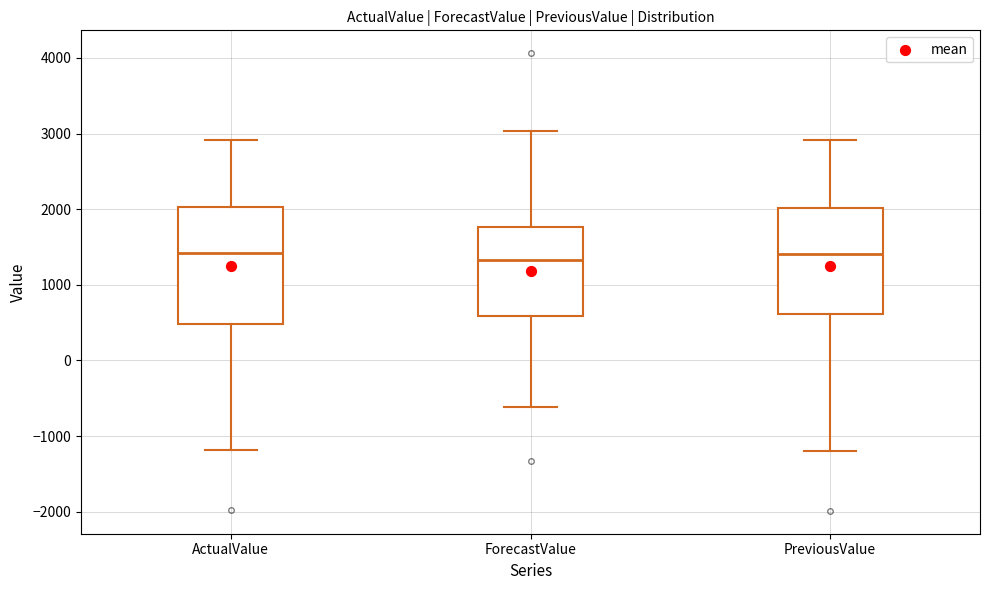

Reading left to right, transcribe this box plot: for each box, give where its median line is, the range the box spans, and where its two whiskers end, as read against the y-axis. The values are not printed on the chart, so give them approximately, as read against the axis.

ActualValue: median 1400, box 500 to 2000, whiskers -1200 to 2900
ForecastValue: median 1300, box 600 to 1800, whiskers -600 to 3000
PreviousValue: median 1400, box 600 to 2000, whiskers -1200 to 2900